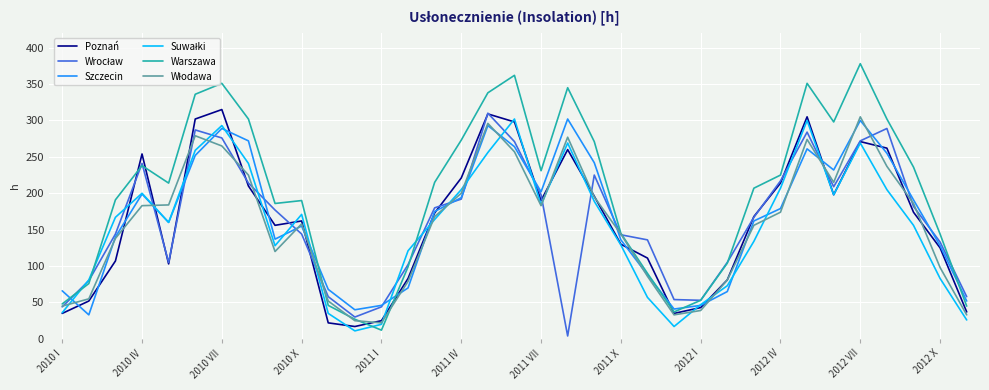

Which series has the widest spread of values?

Warszawa